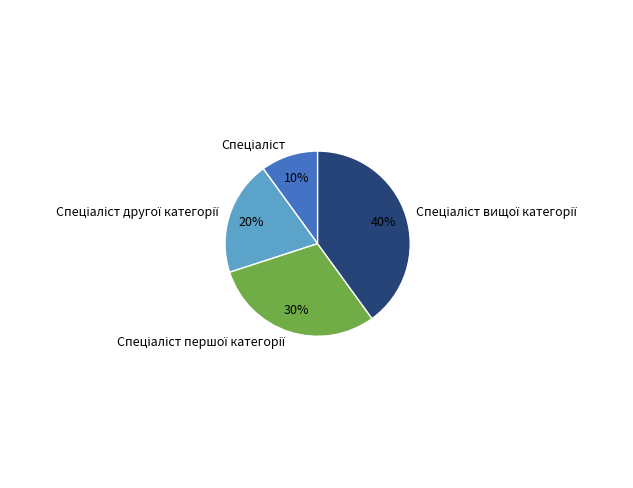

To the nearest percent, what is the difference between the largest and smallest slice percentages?

30%